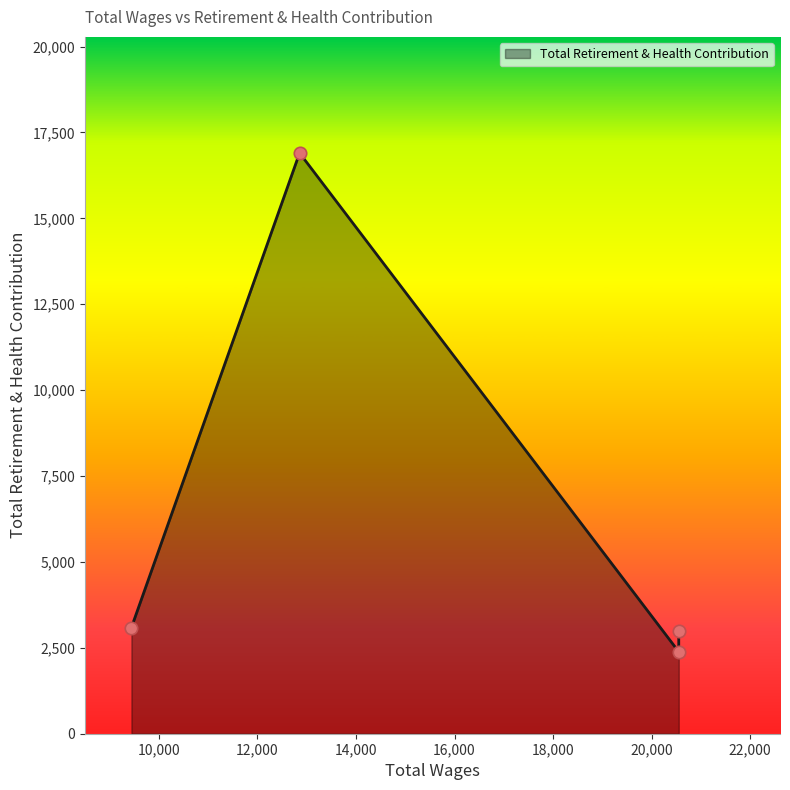

What is the change in value from 20551.0 to 12855.0?

+14515